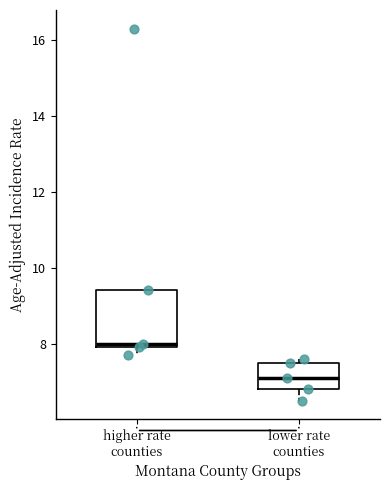

Reading left to right, transcribe this box plot: for each box, give where its median line is, the range the box spans, and where its two whiskers end, as read against the y-axis. The values are not printed on the chart, so give them approximately, as read against the axis.

higher rate counties: median 8.0 (just above the box's lower edge), box 8.0 to 9.4, whiskers 7.8 to 9.4
lower rate counties: median 7.2, box 6.8 to 7.6, whiskers 6.6 to 7.6 (just above the box's upper edge)